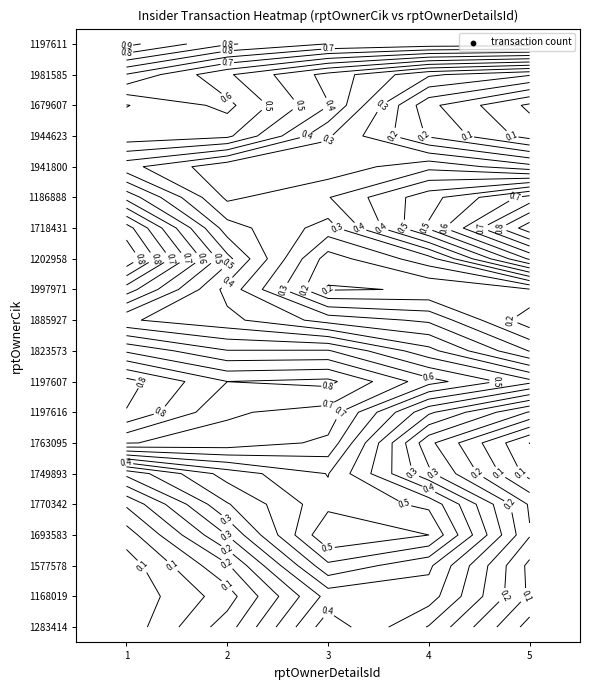

Reading left to right, what are all the values shown in this chart?

1197611: 1	1	1	1	1
1981585: 1	0	0	0	0
1679607: 0	1	1	0	0
1944623: 1	1	0	0	0
1941800: 0	0	0	1	0
1186888: 1	0	1	0	1
1718431: 1	0	0	1	1
1202958: 1	1	0	0	1
1997971: 1	0	0	0	0
1885927: 0	1	0	1	0
1823573: 1	0	1	0	0
1197607: 1	1	1	1	1
1197616: 1	0	1	0	0
1763095: 1	1	1	0	0
1749893: 0	0	1	0	0
1770342: 0	1	0	1	0
1693583: 0	0	1	1	0
1577578: 0	0	1	0	0
1168019: 0	0	0	1	0
1283414: 0	0	1	0	0